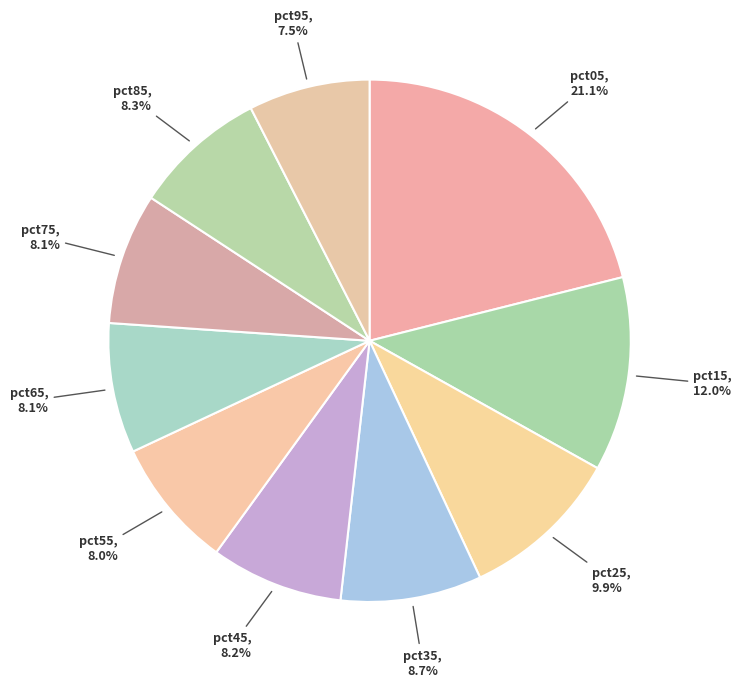

How many segments does this pie chart have?

10